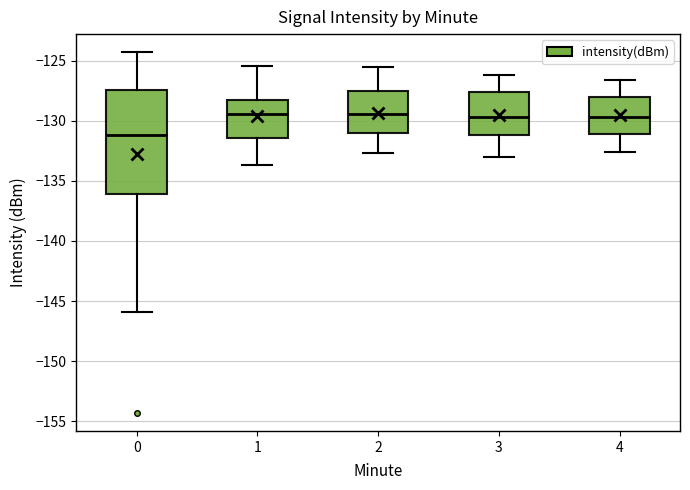

Reading left to right, transcribe this box plot: for each box, give where its median line is, the range the box spans, and where its two whiskers end, as read against the y-axis. The values are not printed on the chart, so give them approximately, as read against the axis.

0: median -131.0, box -136.0 to -127.5, whiskers -146.0 to -124.5
1: median -129.5, box -131.5 to -128.0, whiskers -133.5 to -125.5
2: median -129.5, box -131.0 to -127.5, whiskers -132.5 to -125.5
3: median -129.5, box -131.0 to -127.5, whiskers -133.0 to -126.0
4: median -129.5, box -131.0 to -128.0, whiskers -132.5 to -126.5